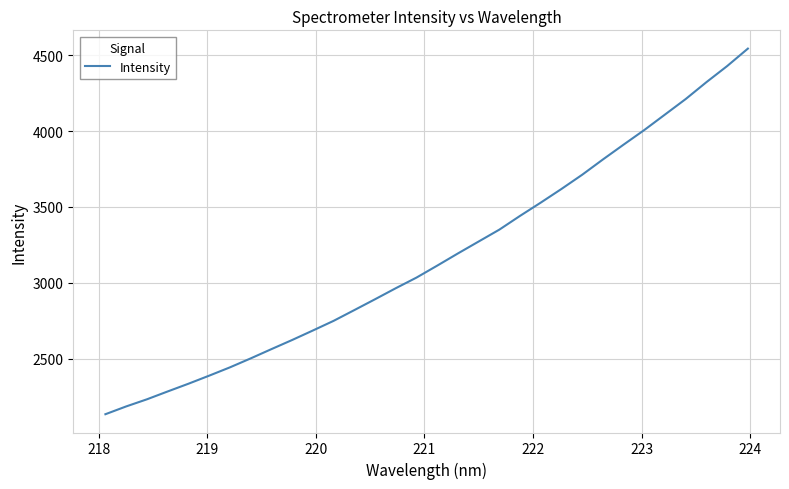

What is the difference between the maximum and minimum values?

2408.5